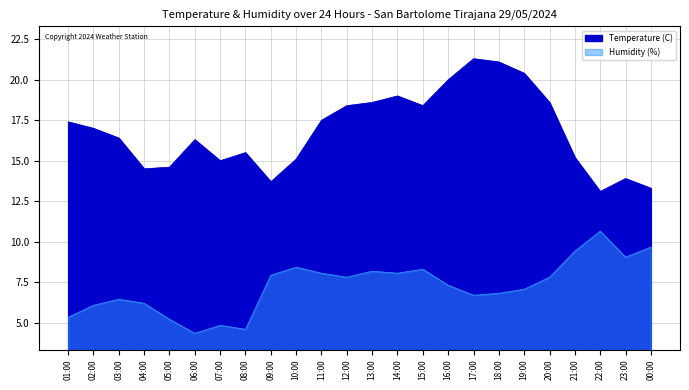

Rank the series by their maximum value, from highest to lowest.

Temperature (C), Humidity (%)